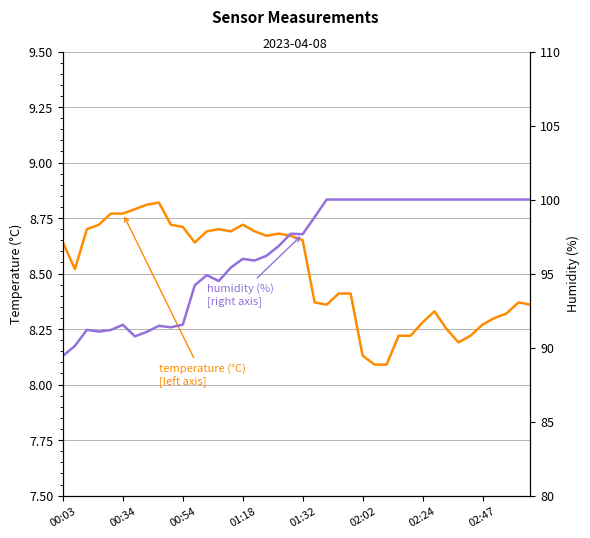

What is the sum of the temperature values at 21 and 29?

16.6